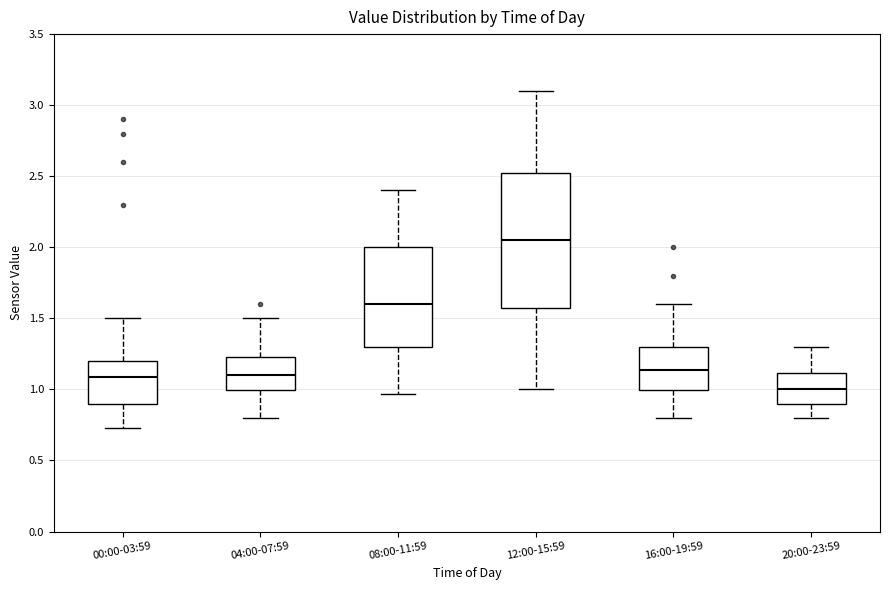

Which box is the tallest, from its lower edge to its upper edge?

12:00-15:59